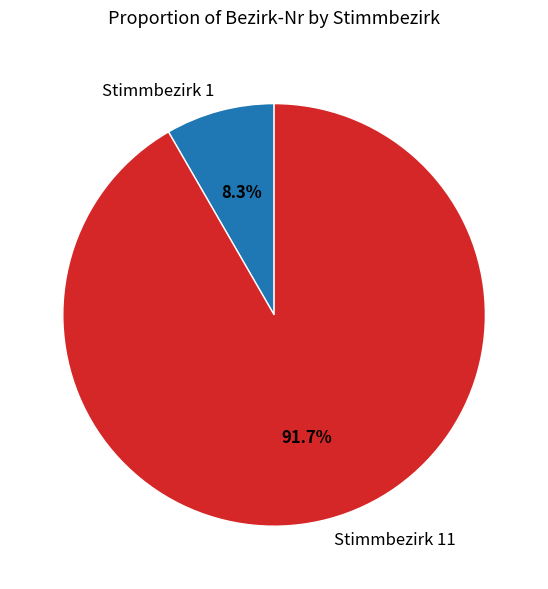

How many segments does this pie chart have?

2